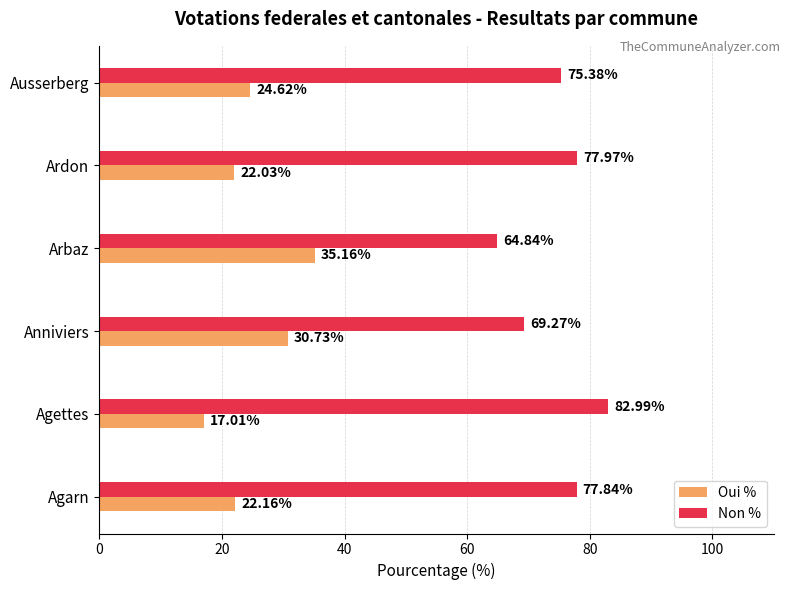

What are all the series names shown in the legend?

Oui %, Non %